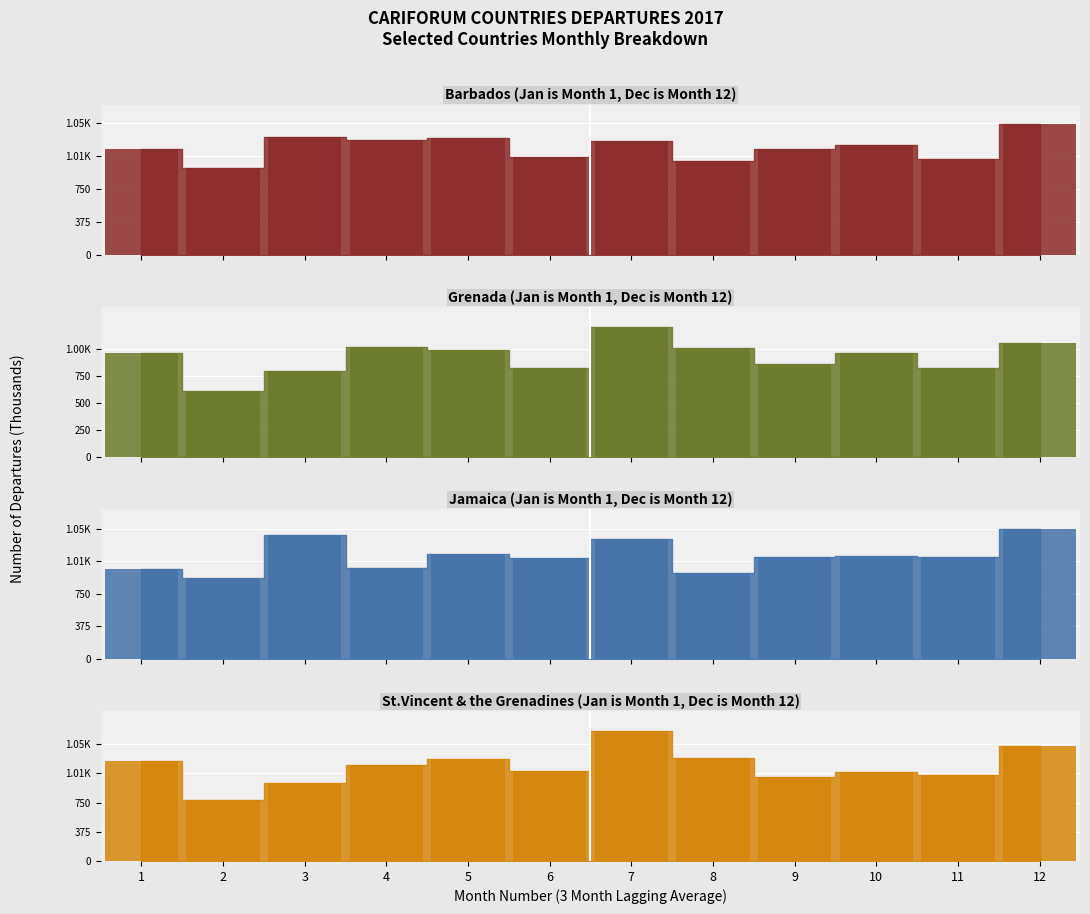

List the series in order of their peak value, highest first.

St.Vincent & the Grenadines, Jamaica, Barbados, Grenada